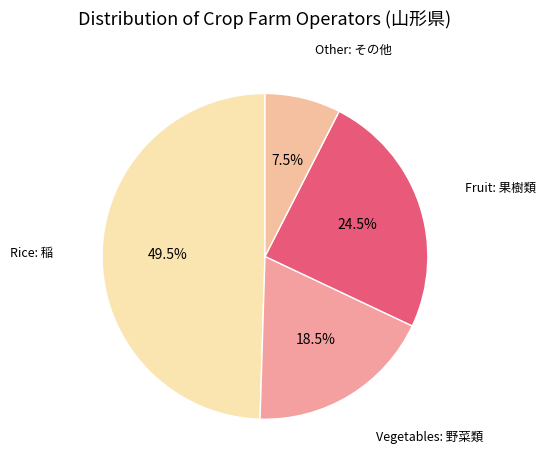

Is there any slice that represents more than half of the pie?

No